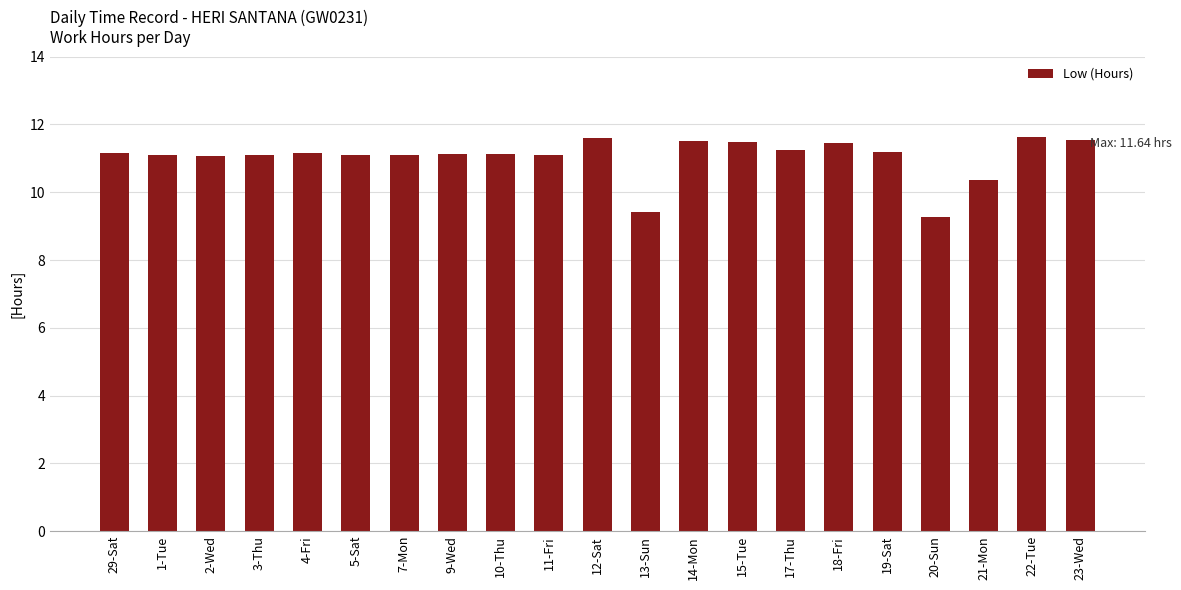

What value does the data have at 18-Fri?

11.4